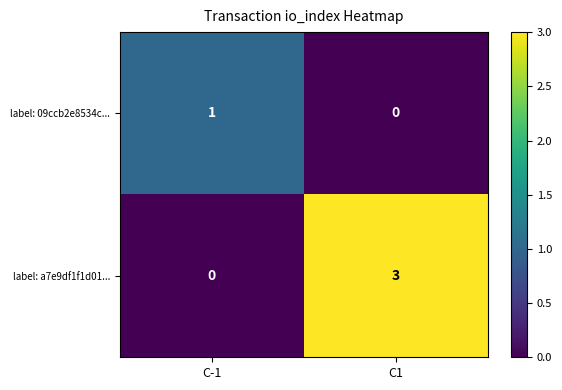

What is the difference between the maximum and minimum values in the label: a7e9df1f1d01... series?

3